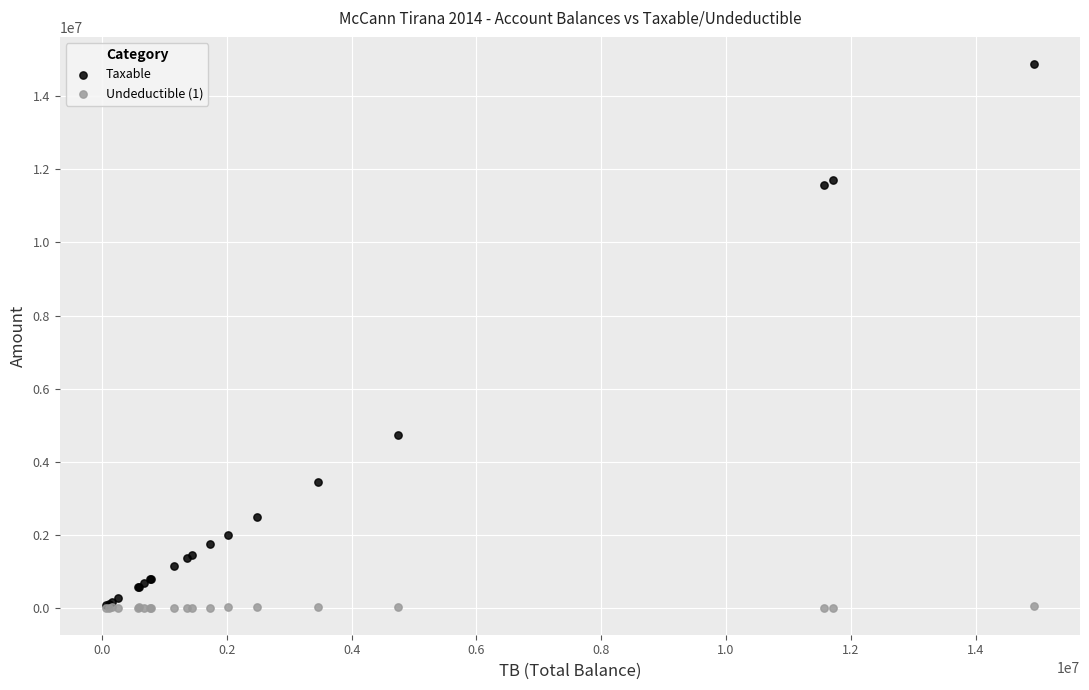

In the Taxable series, what Y value is closest to 7474836?

4731146.9